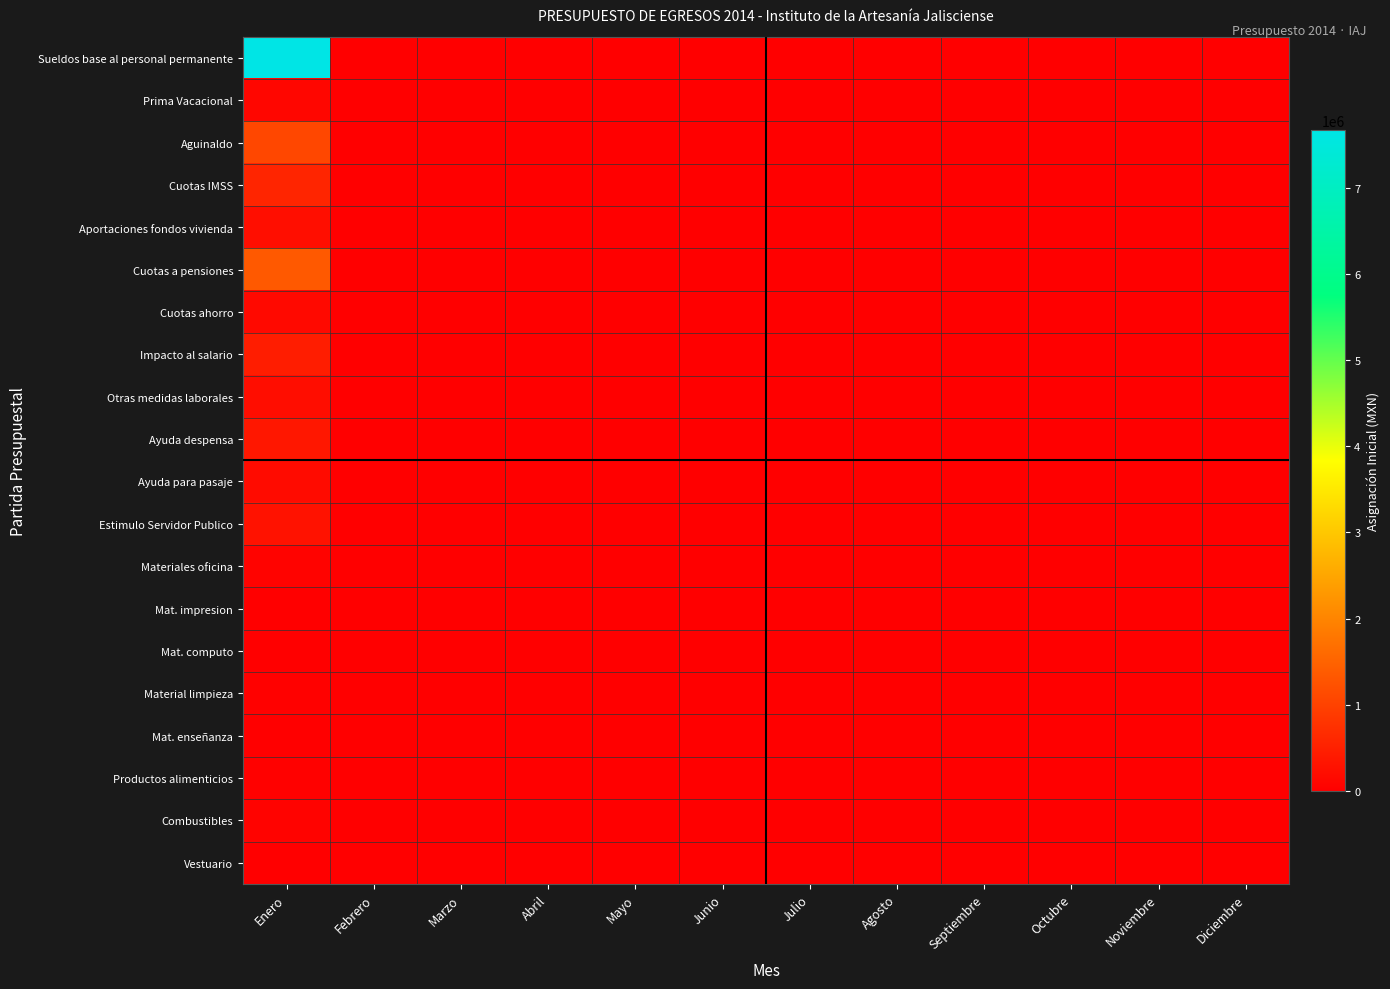

Which category has the highest value across all series?

Enero